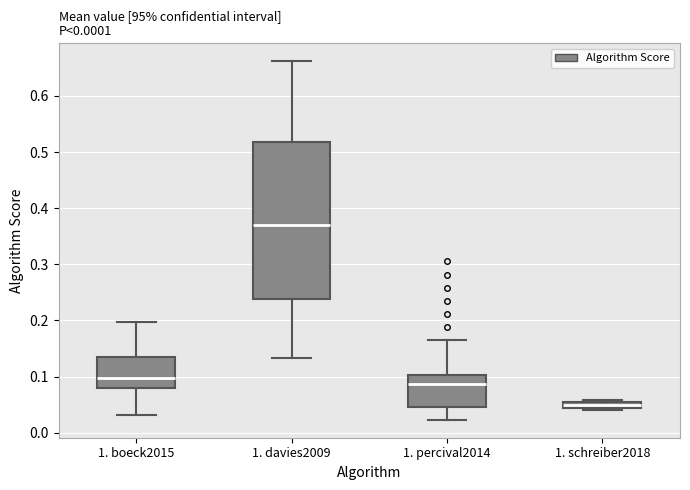

Where does the upper whisker of the box for 1. boeck2015 end on the y-axis? The values are not printed on the chart, so give them approximately, as read against the axis.

0.20